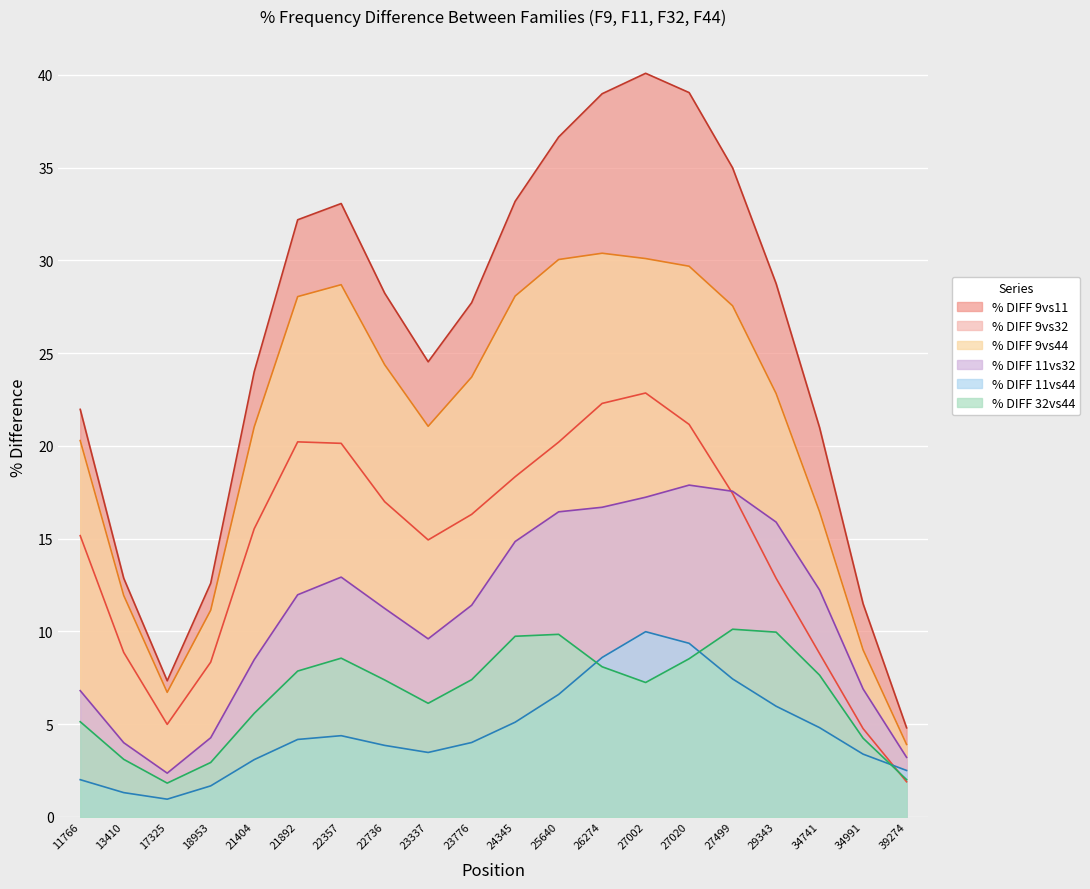

What is the sum of the % DIFF 11vs32 values at 25640 and 34991?

23.3